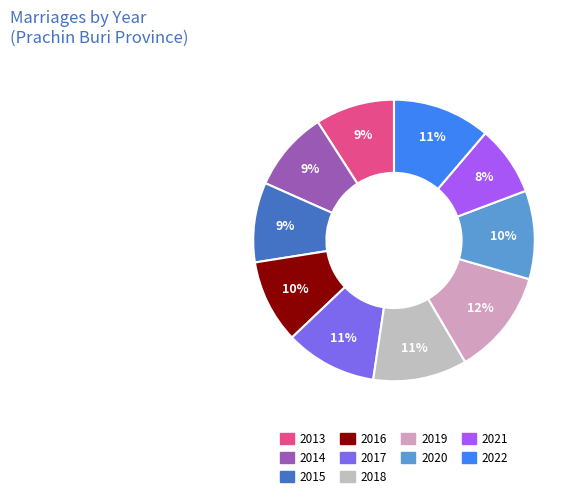

How many slices are in this pie chart?

10